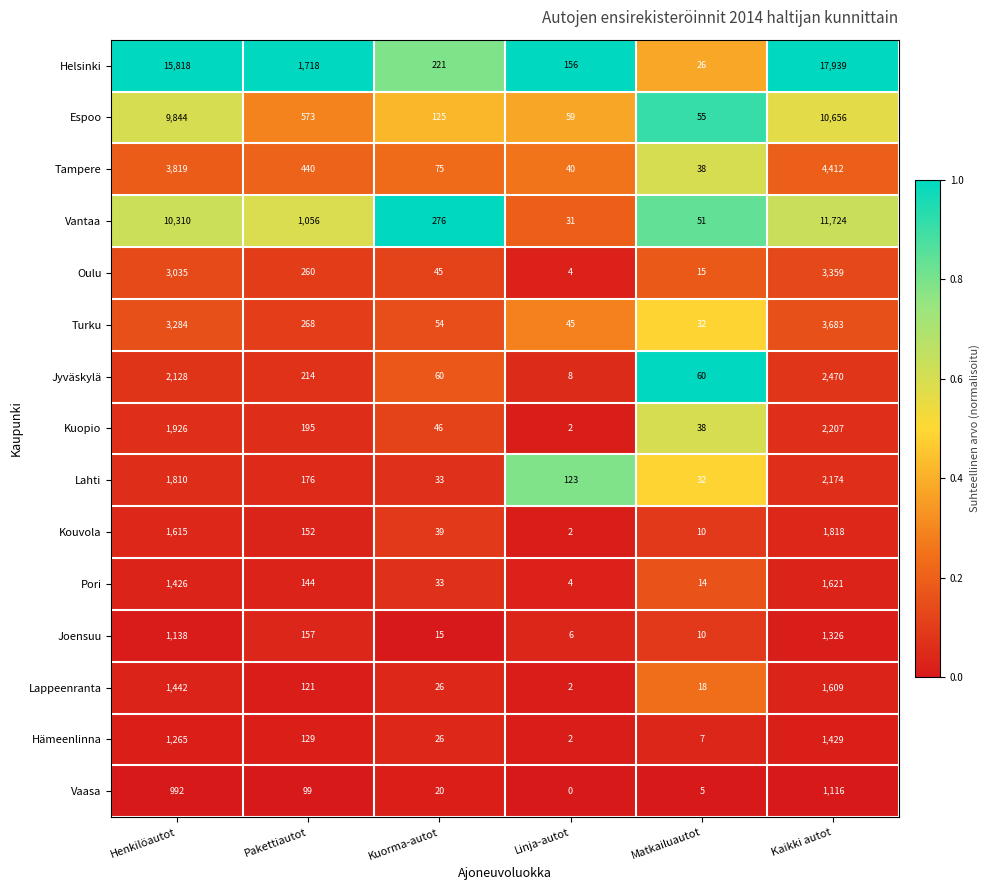

Which series has the largest total across all categories?

Helsinki